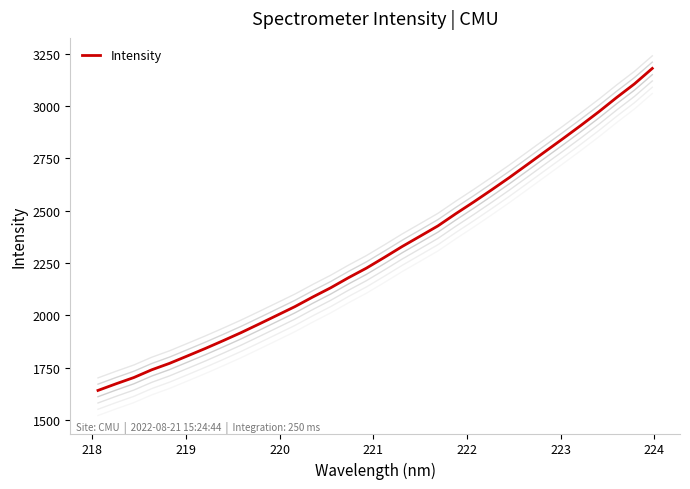

What is the lowest value of the Intensity series?

1640.7